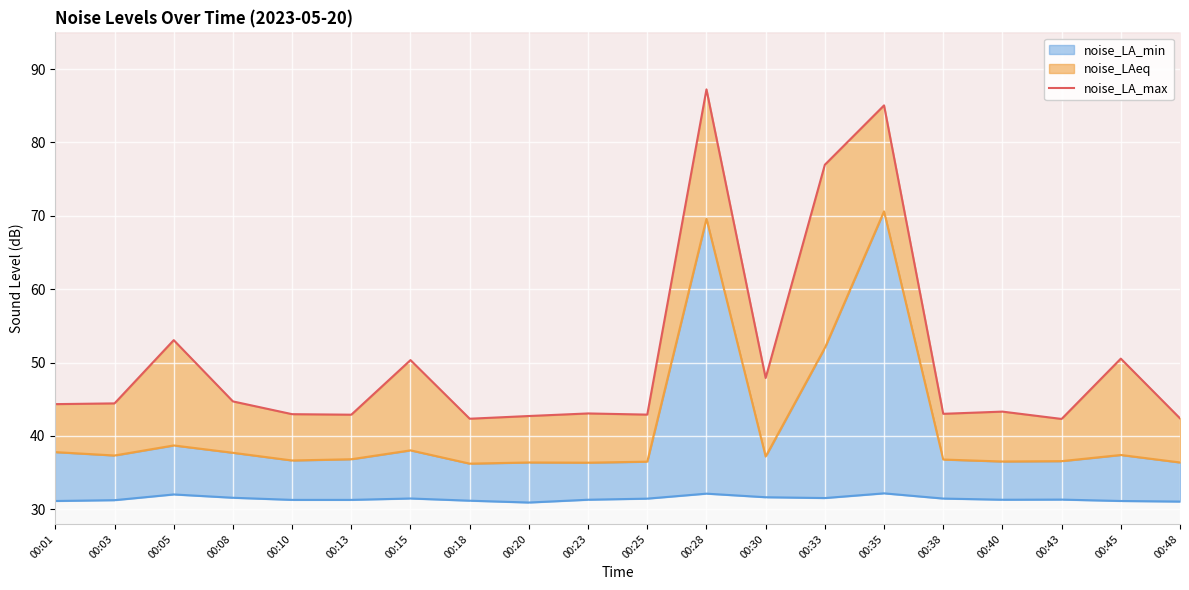

What is the approximate value at 00:18?

42.4